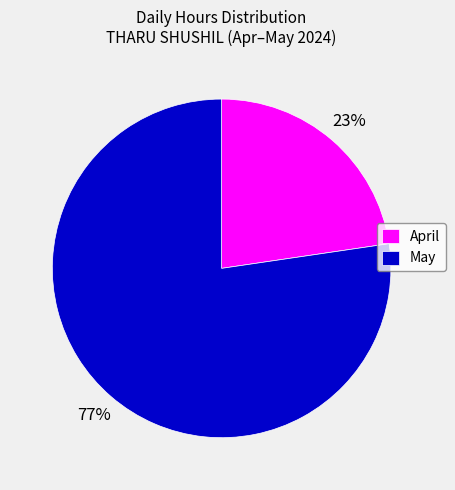

To the nearest percent, what portion does April represent?

23%